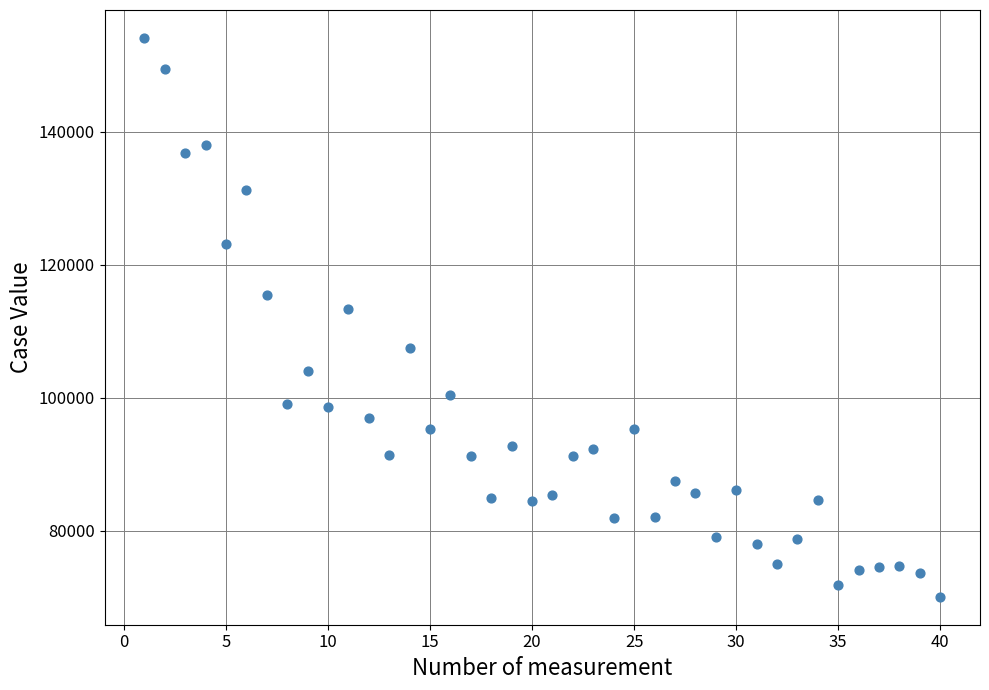

What Y value in the scatter plot is closest to 112065?

113385.5